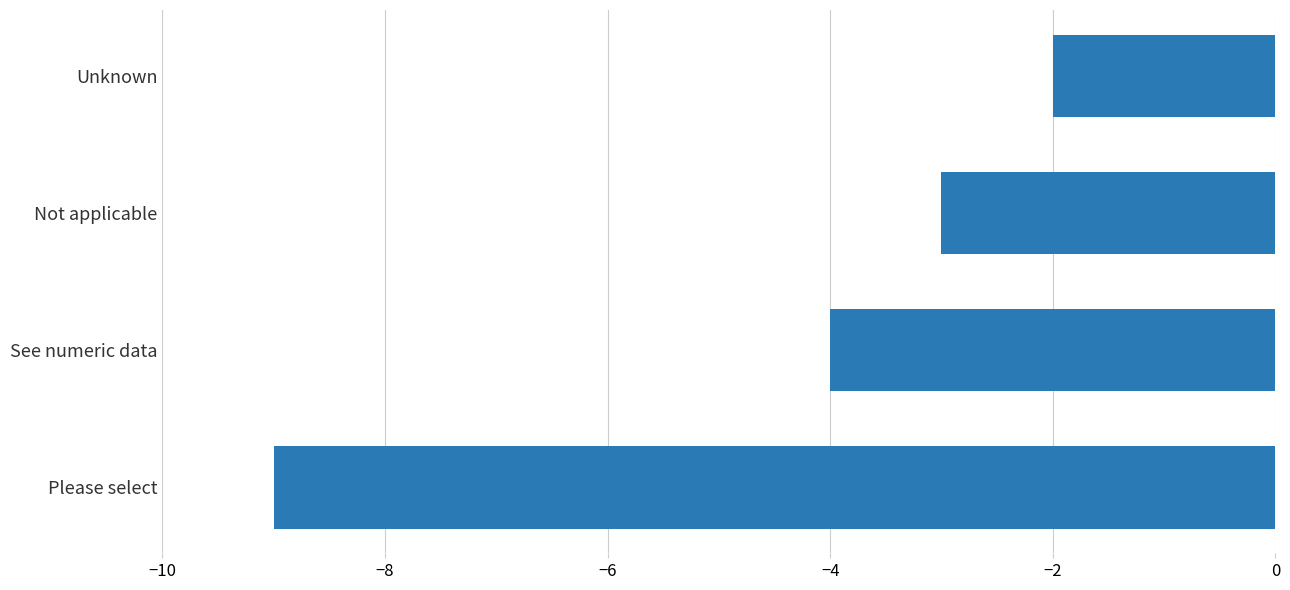

What is the difference between the maximum and second lowest values?

2